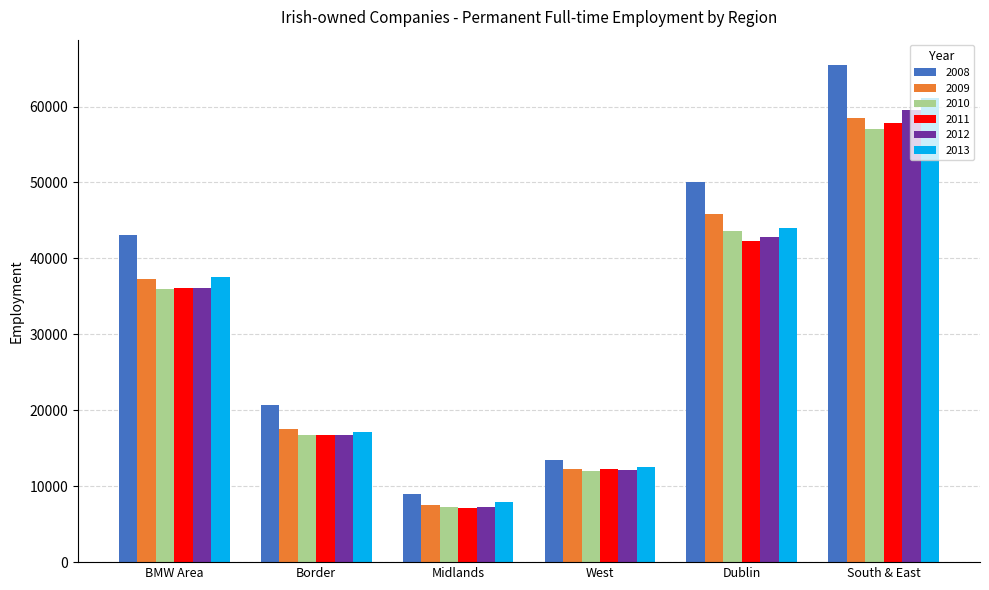

What is the difference between the highest and lowest values at Midlands?

1825